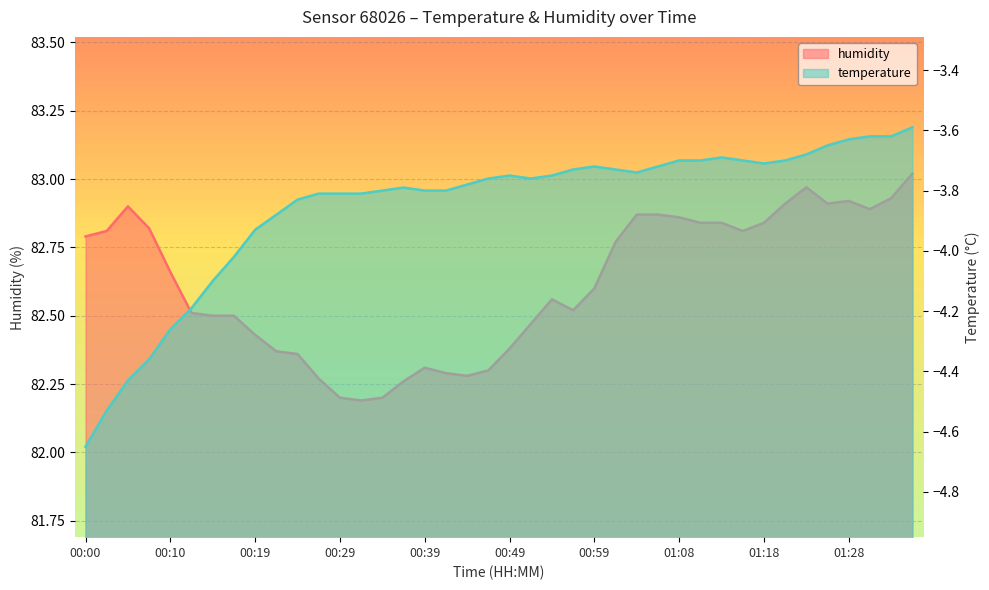

What is the spread (max minus min) of values at 00:32?

86.0